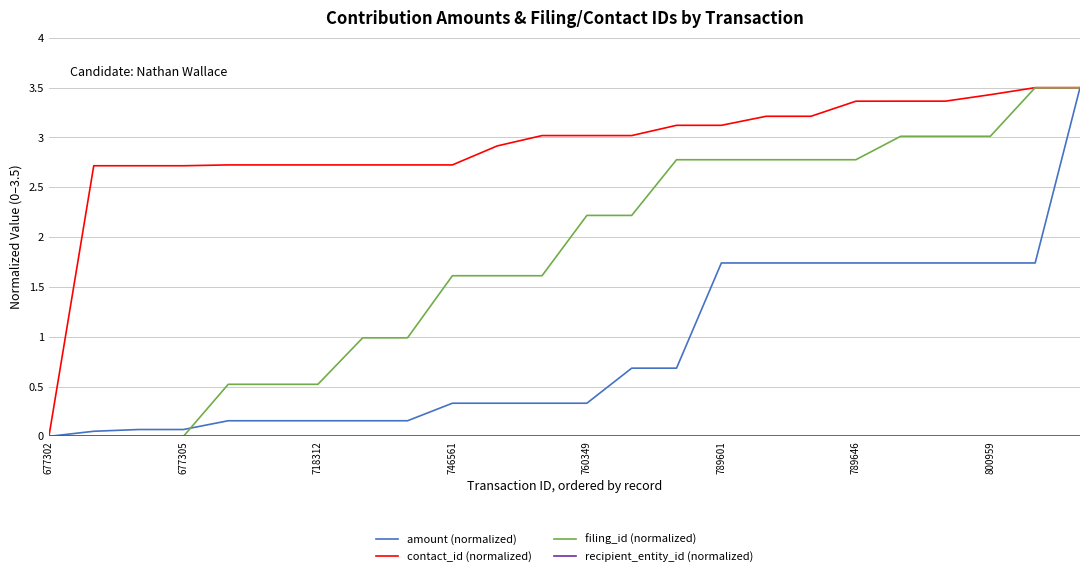

Which series has the largest total across all categories?

contact_id (normalized)